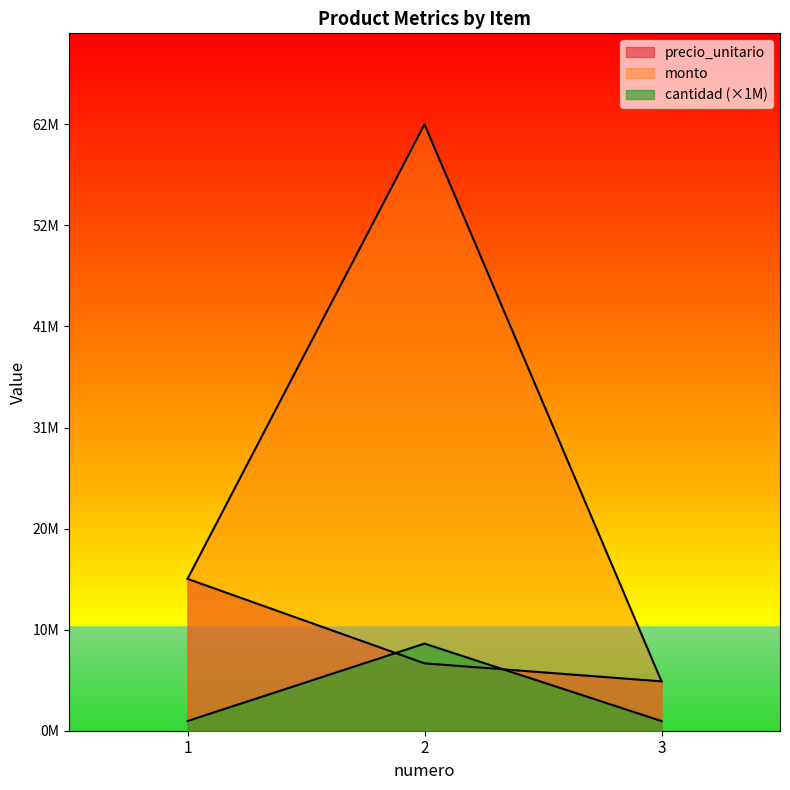

How many data points does each series have?

3